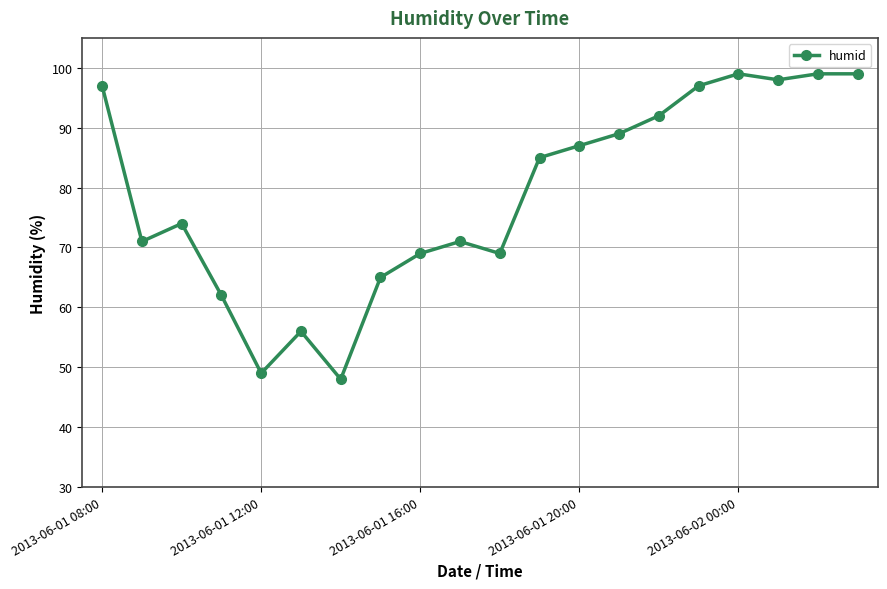

What is the greatest value displayed?

99